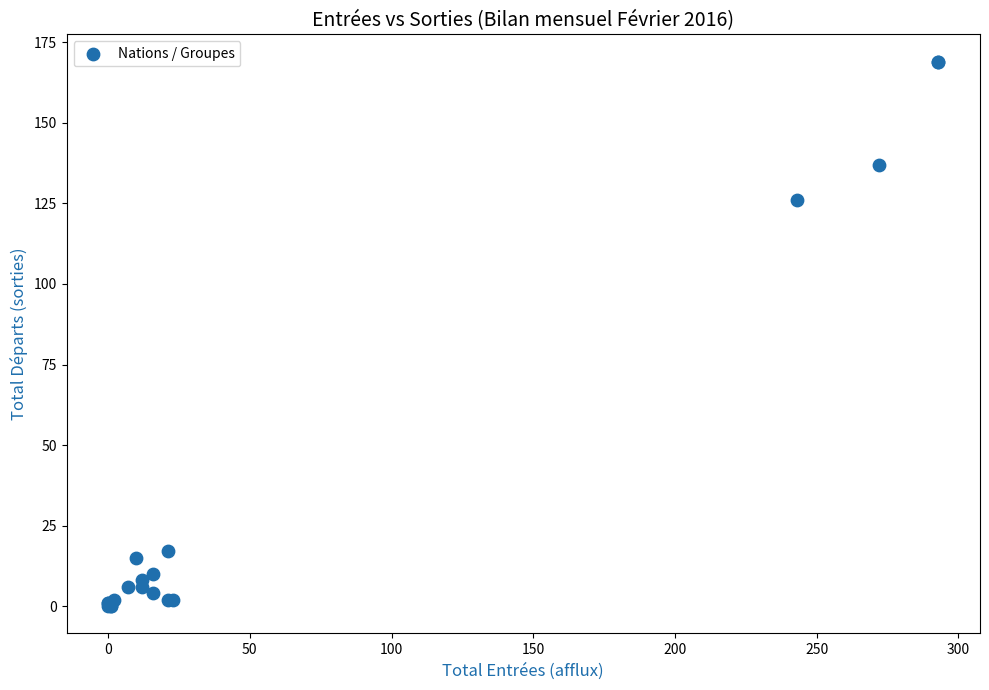

What Y value in the scatter plot is closest to 84?

126